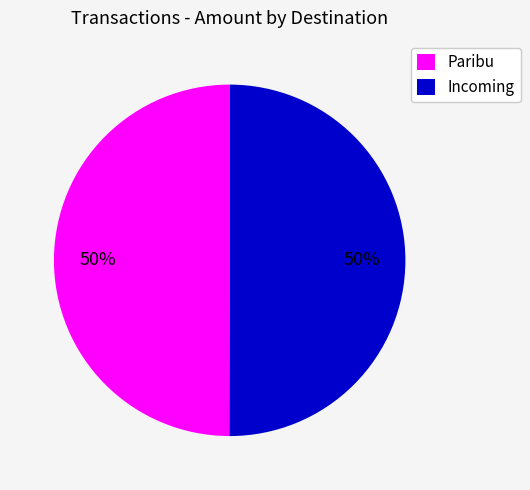

Combined, do Paribu and Incoming account for over 50%?

Yes